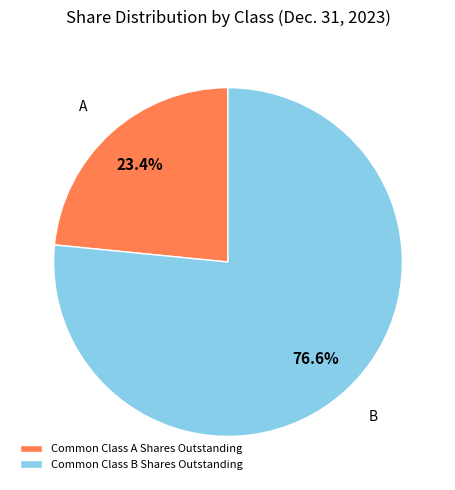

Which category has the smallest portion of the pie?

Common Class A Shares Outstanding